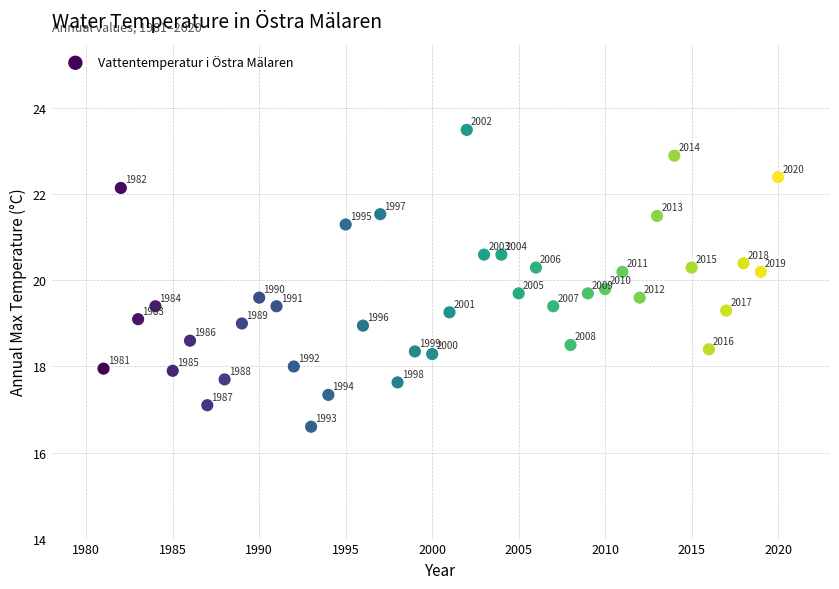

What Y value in the scatter plot is closest to 20?

19.8